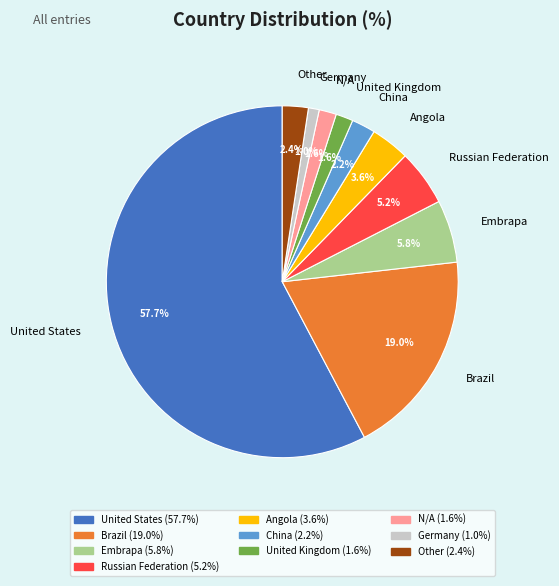

The Embrapa slice represents 12% of the pie. True or false?

False